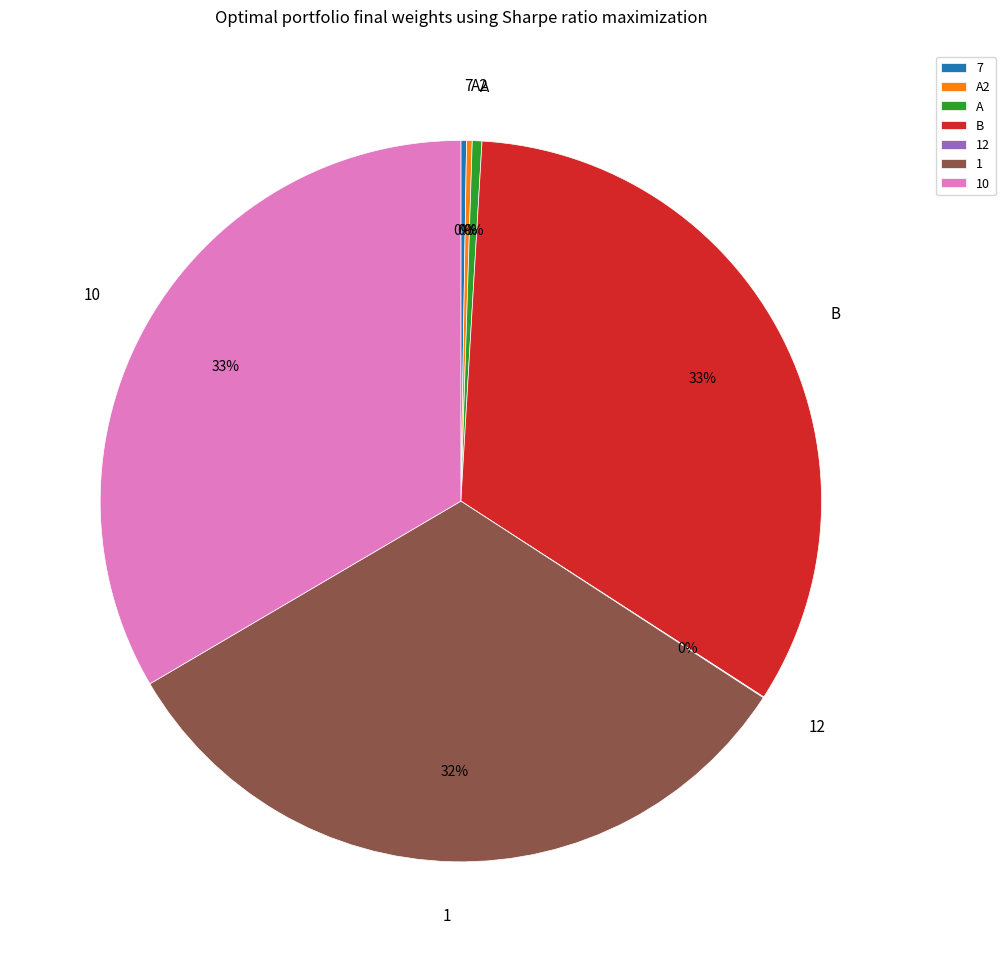

Does any single category account for the majority?

No